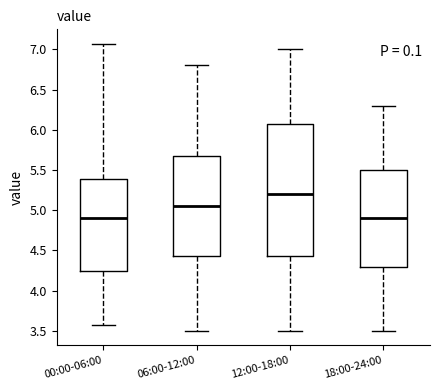

Where is the lower edge of the box for 00:00-06:00 on the y-axis? The values are not printed on the chart, so give them approximately, as read against the axis.

4.25